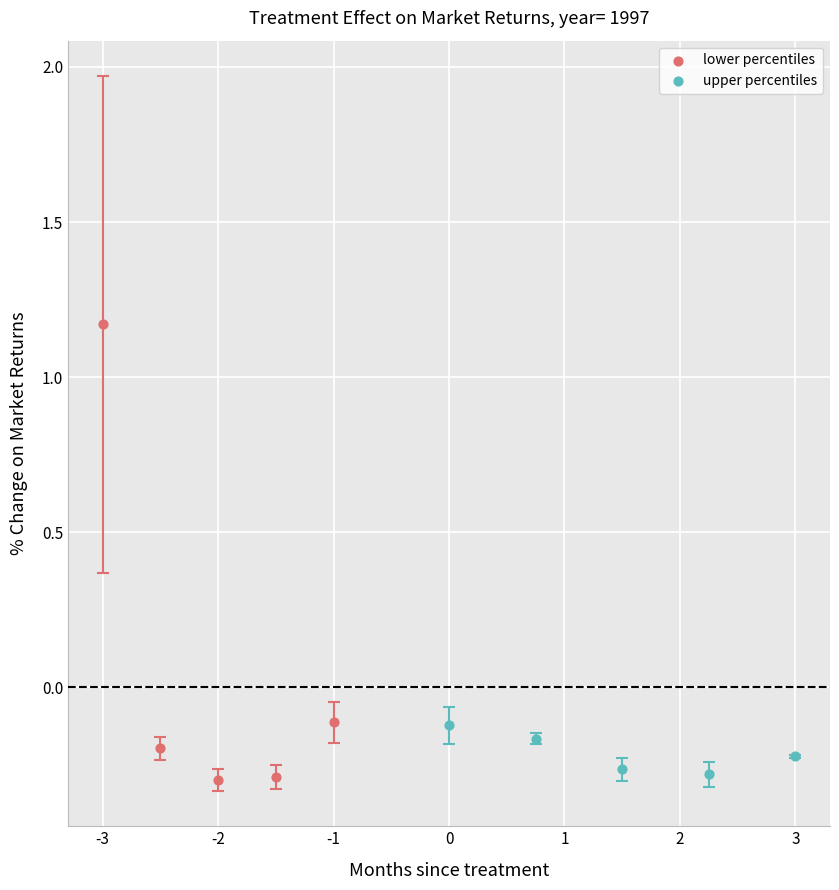

Which series reaches the maximum Y coordinate?

lower percentiles